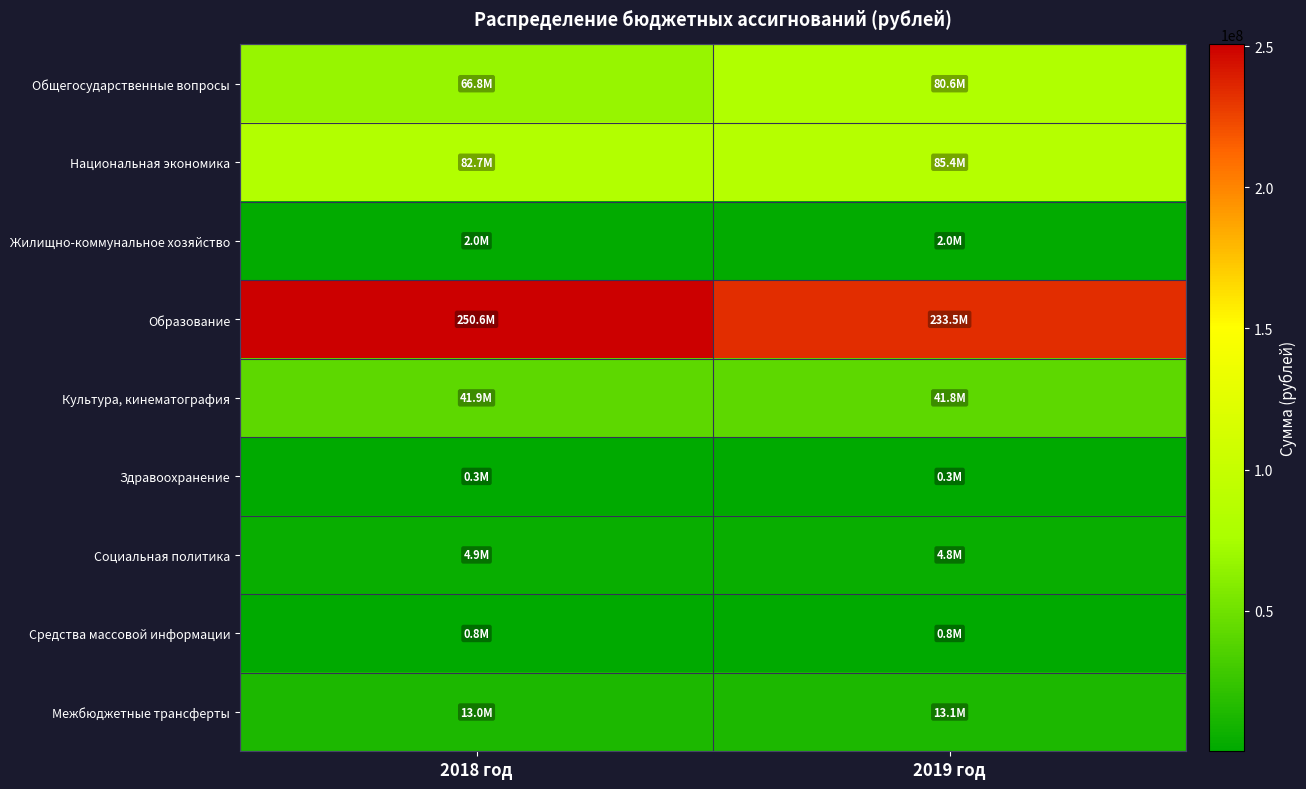

Reading right to left, what are all the values shown in this chart?

Общегосударственные вопросы: 2019 год=80635654.1	2018 год=66786634.6
Национальная экономика: 2019 год=85388836.7	2018 год=82712636.7
Жилищно-коммунальное хозяйство: 2019 год=2035920.0	2018 год=2035920.0
Образование: 2019 год=233535313.1	2018 год=250573833.5
Культура, кинематография: 2019 год=41848941.0	2018 год=41913840.0
Здравоохранение: 2019 год=340000.0	2018 год=265000.0
Социальная политика: 2019 год=4799627.0	2018 год=4916727.0
Средства массовой информации: 2019 год=850000.0	2018 год=850000.0
Межбюджетные трансферты: 2019 год=13084550.0	2018 год=13046550.0